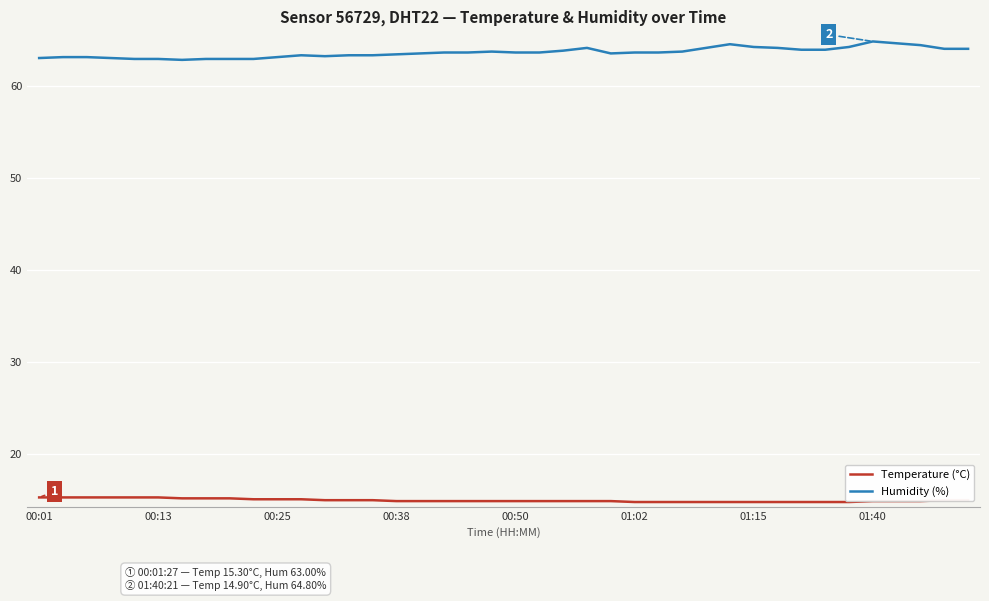

Which series has the largest total across all categories?

Humidity (%)